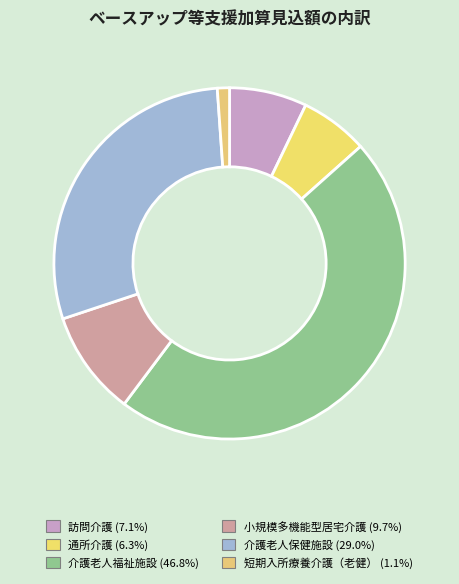

What is the smallest slice in the pie chart?

短期入所療養介護（老健）